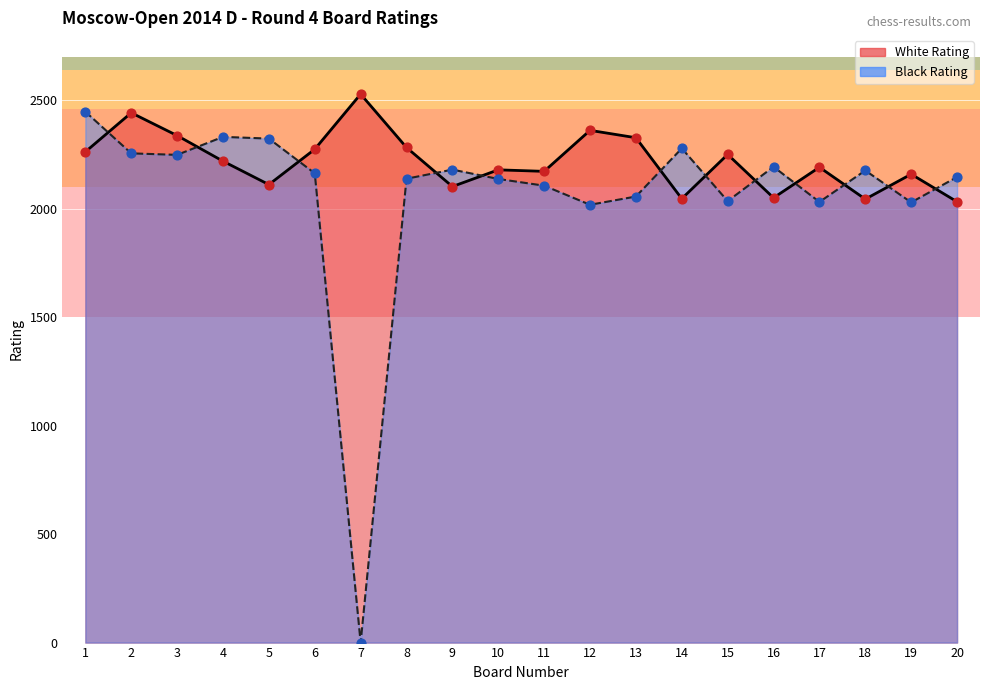

At which category is the sum across all series the highest?

1